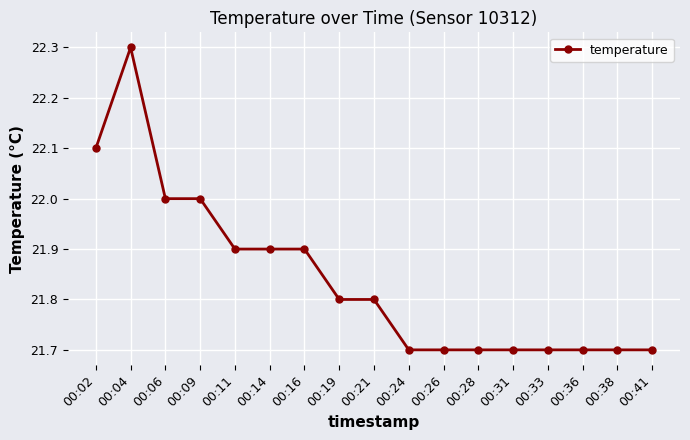

Is it true that the value at 00:09 is 22.0?

True